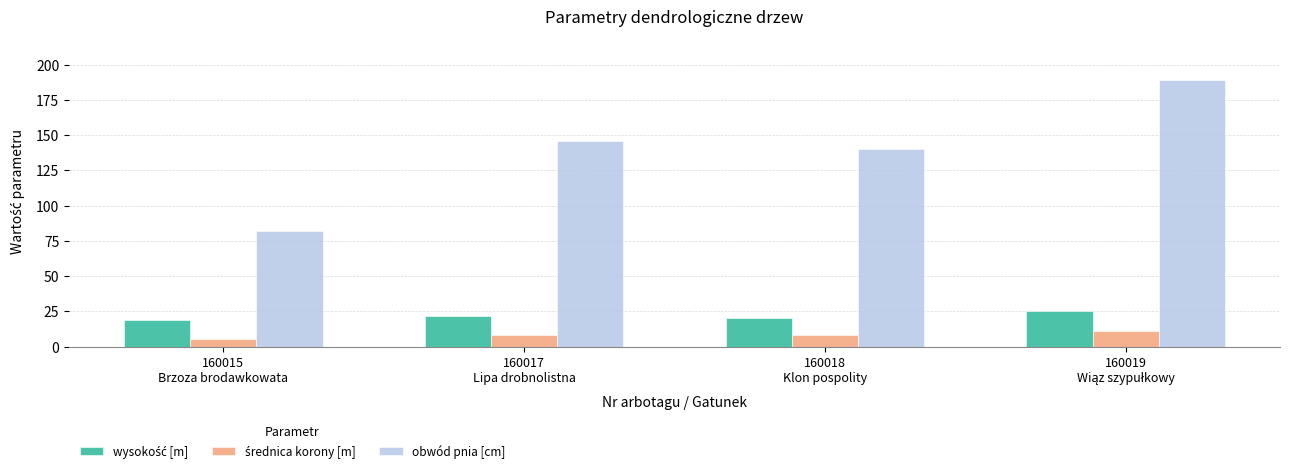

Which series has the largest range (max minus min)?

obwód pnia [cm]